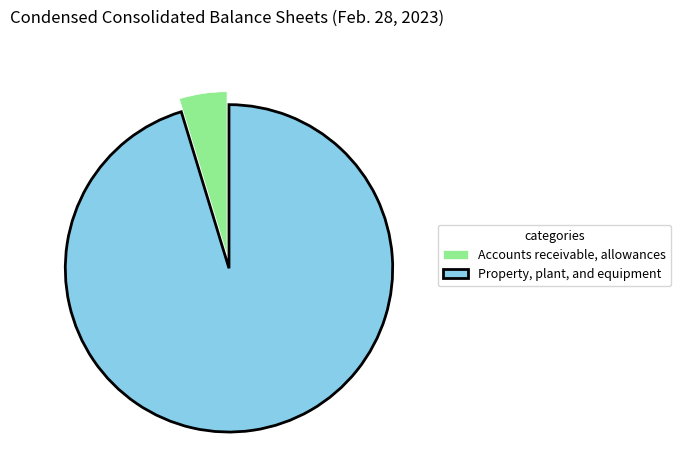

How many slices are in this pie chart?

2